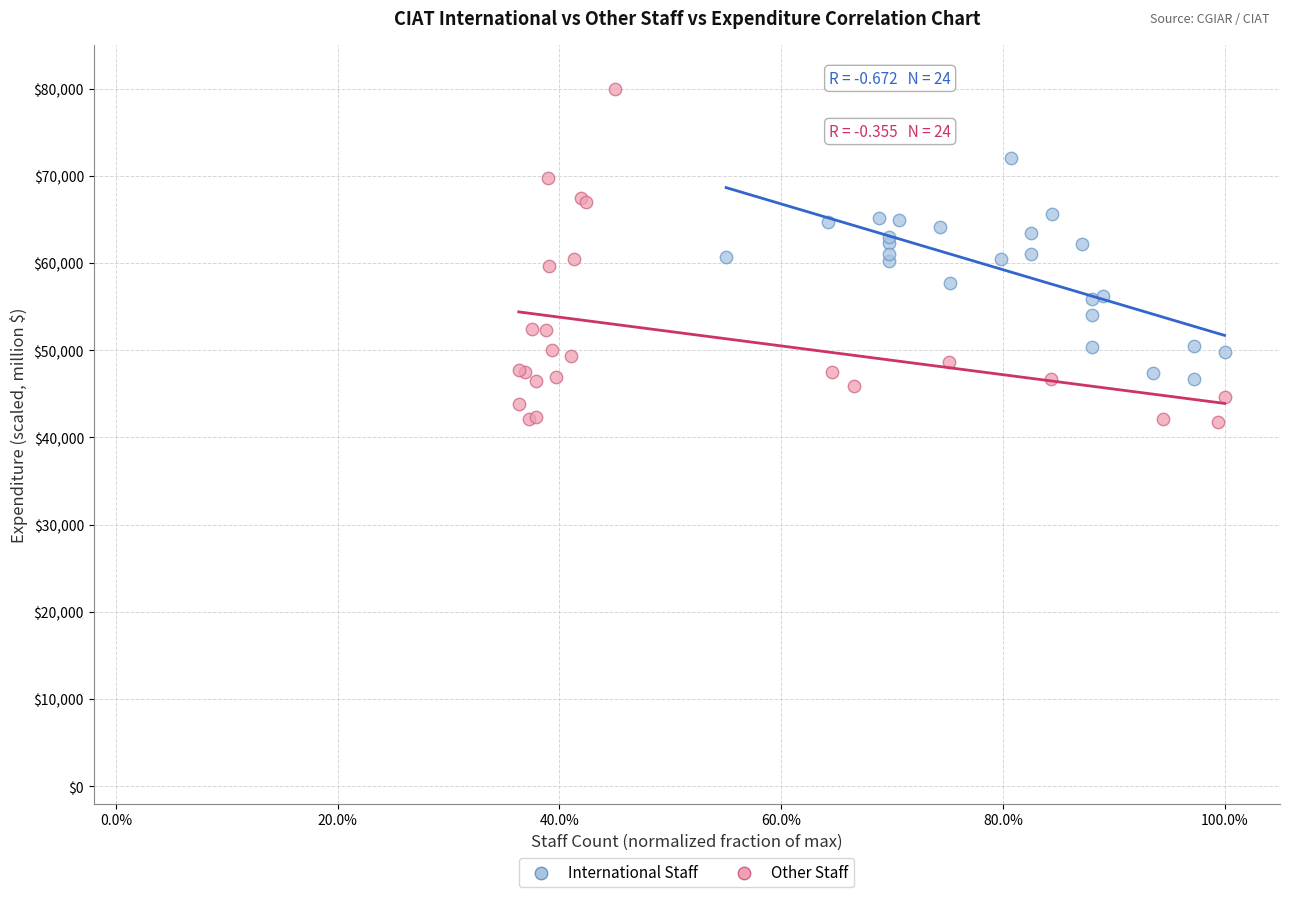

Which series has the largest Y range (max minus min)?

Other Staff